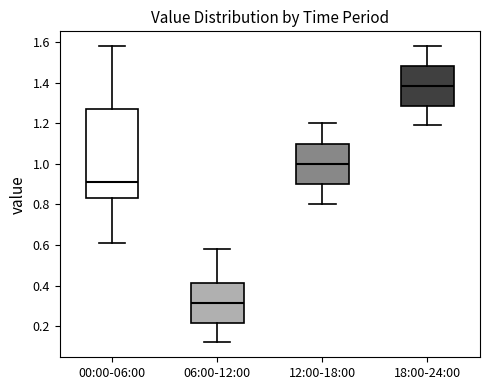

Which box is the tallest, from its lower edge to its upper edge?

00:00-06:00